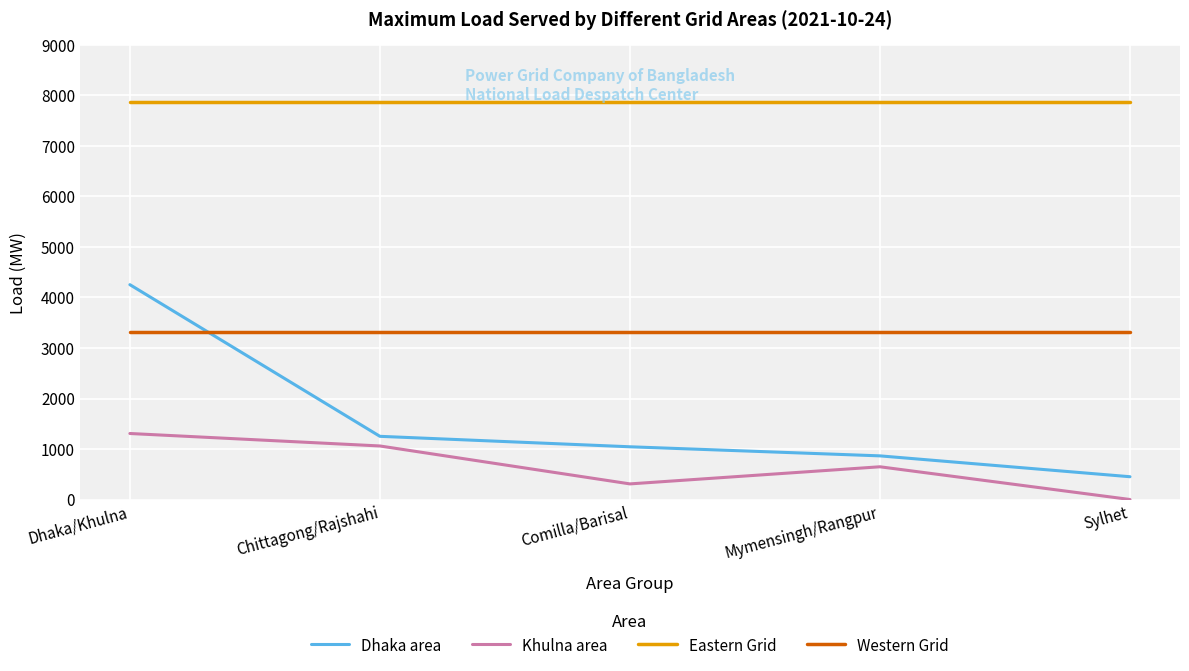

True or false: Dhaka area and Khulna area cross at least once.

False